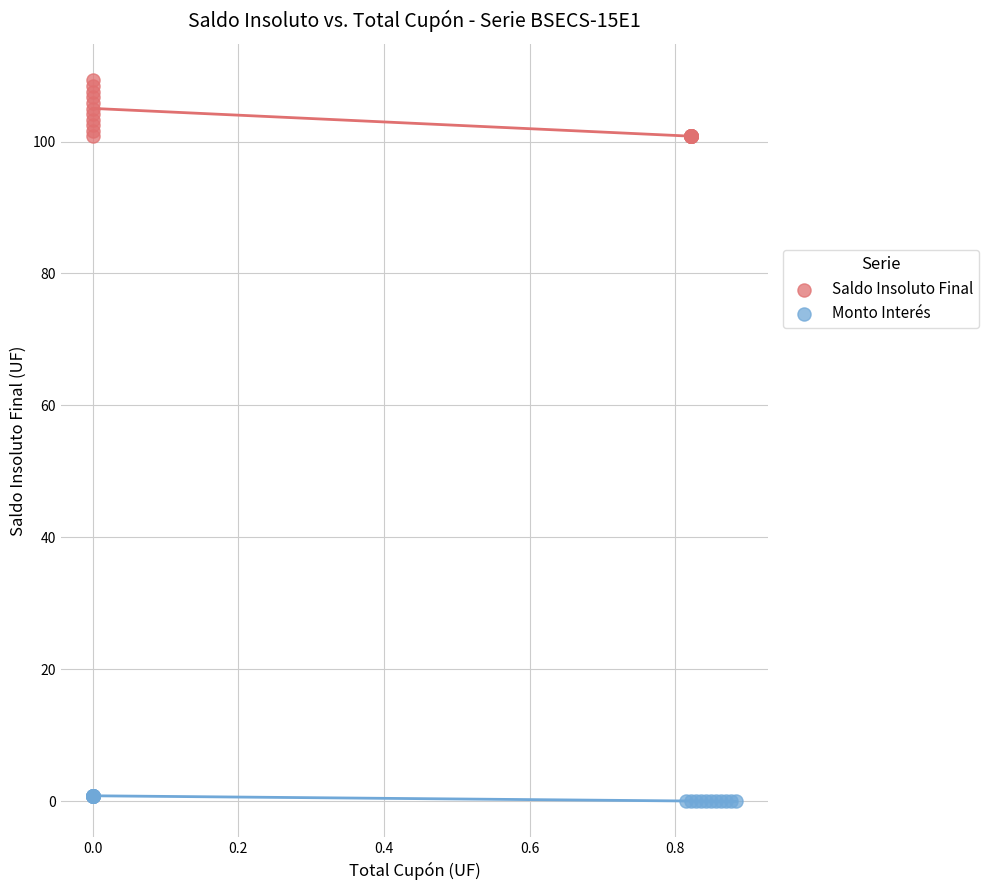

Which series has the widest spread of Y values?

Saldo Insoluto Final